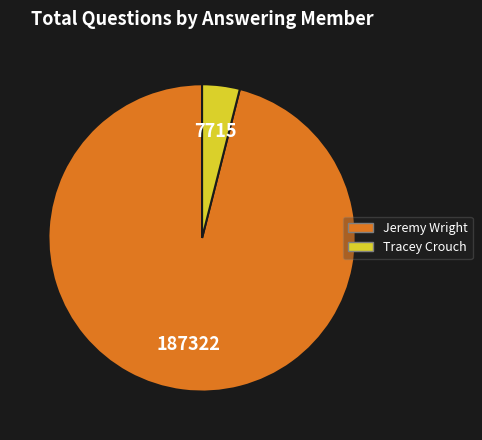

True or false: Tracey Crouch accounts for 4% of the total.

True